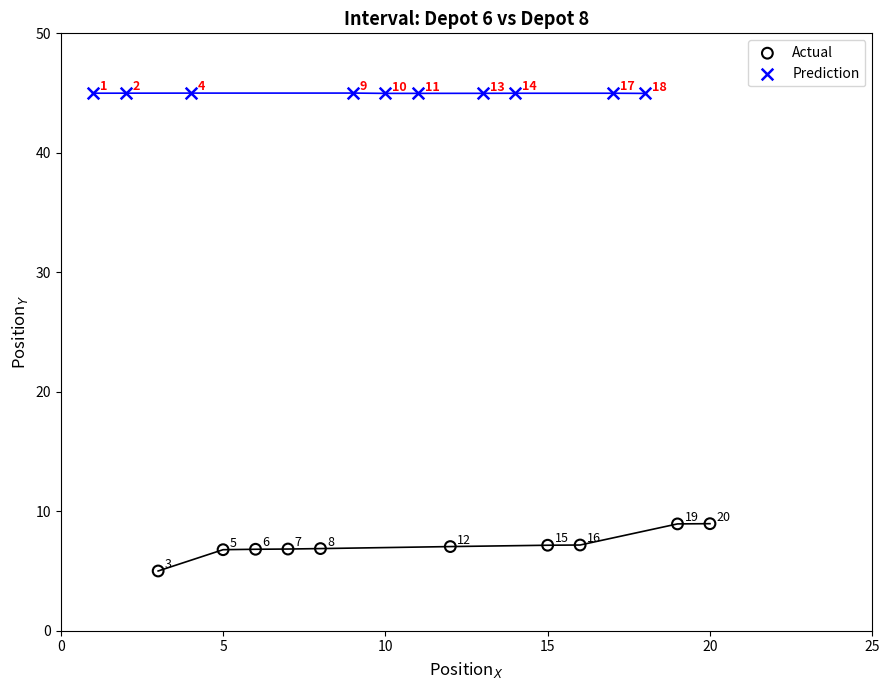

Which series reaches the minimum Y coordinate?

Actual